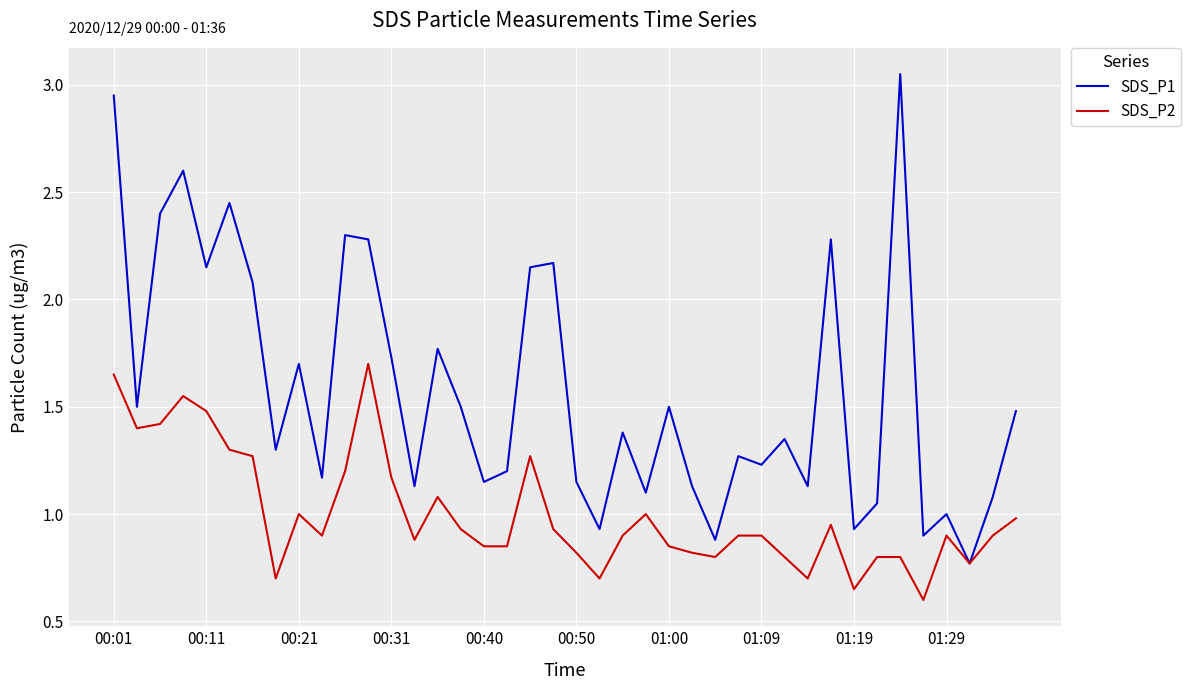

Which series has the largest total across all categories?

SDS_P1